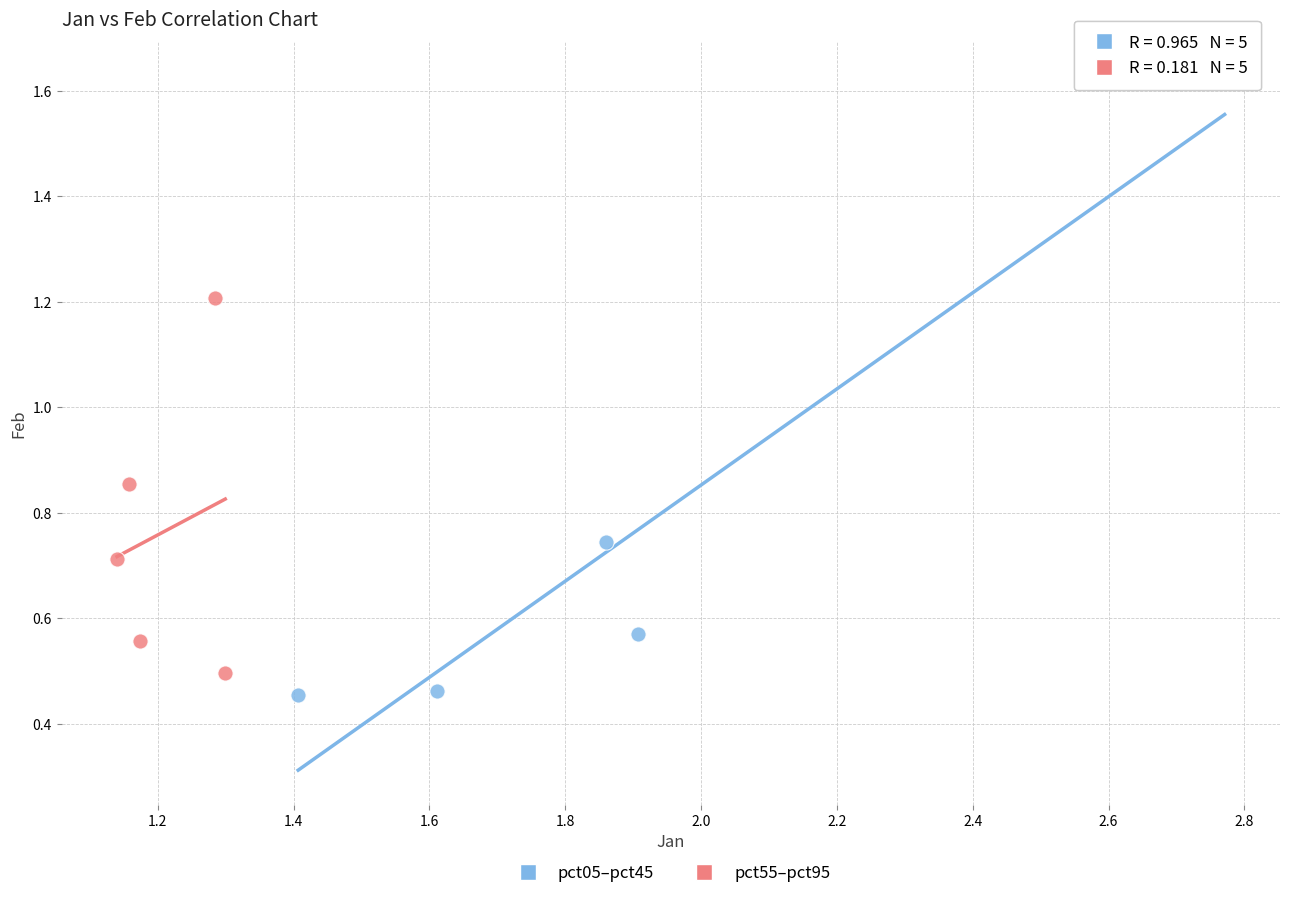

Which series has the largest Y range (max minus min)?

pct05–pct45